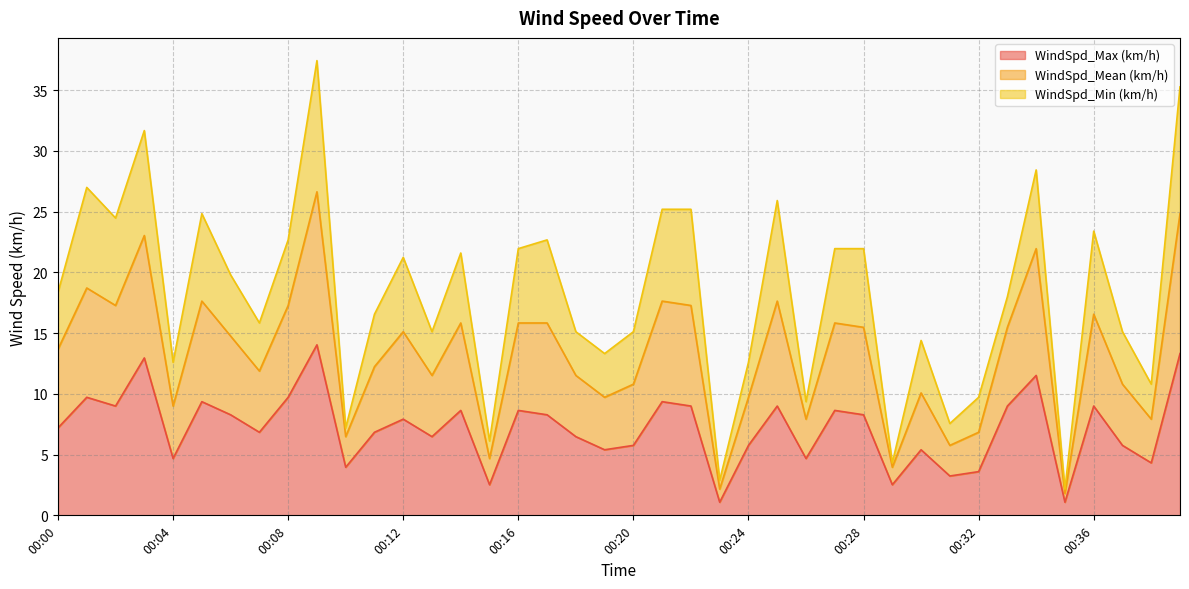

What is the minimum value for WindSpd_Max (km/h)?

1.1